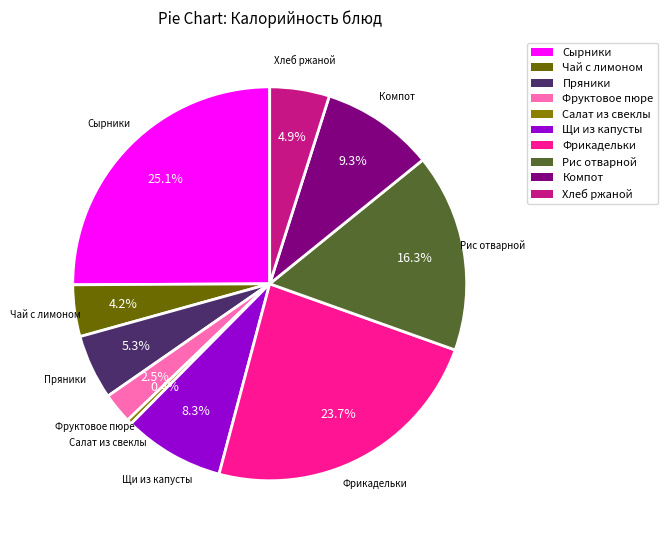

Do Щи из капусты and Хлеб ржаной together represent more than half of the pie?

No